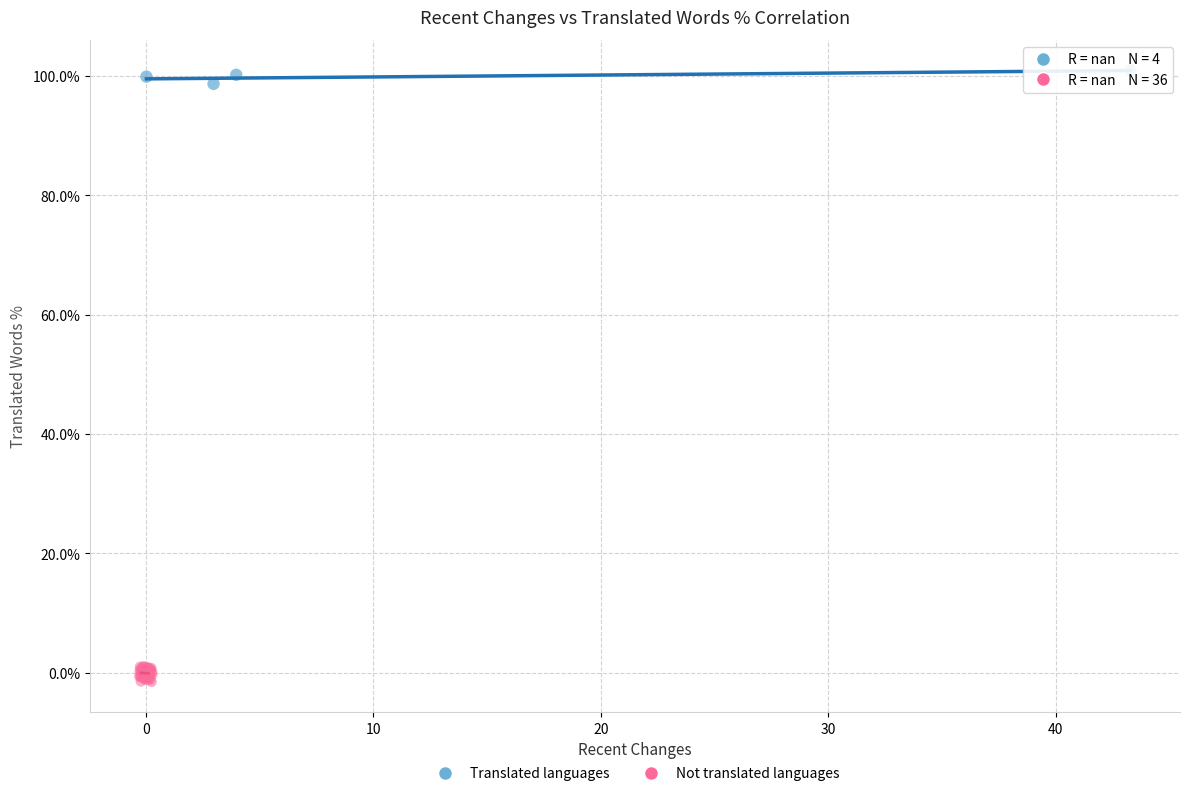

Which series contains the highest Y value?

Translated languages